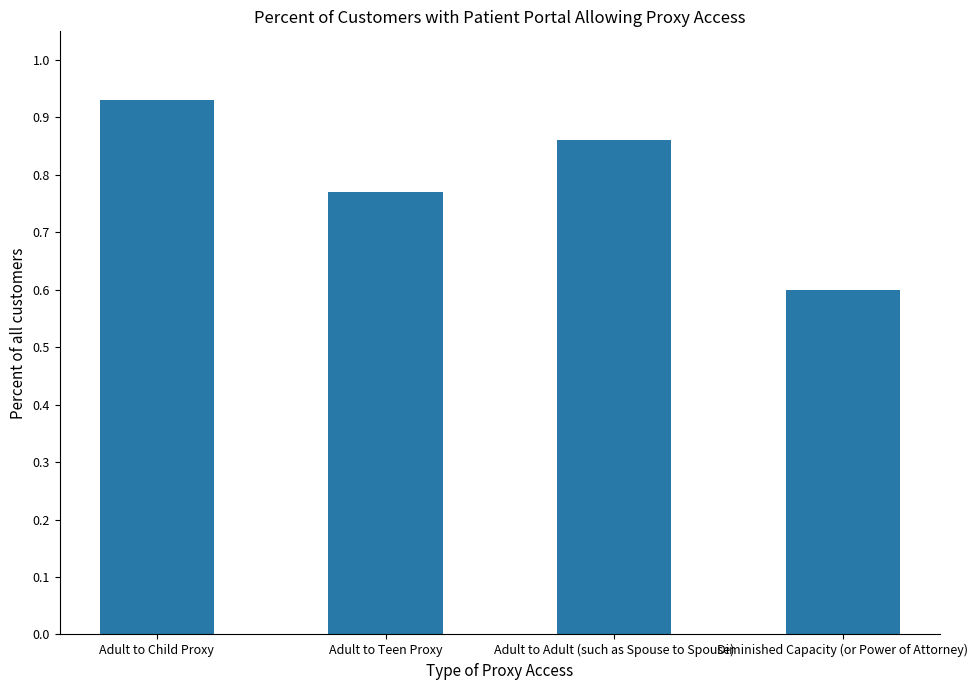

Count the number of data series in this chart.

1